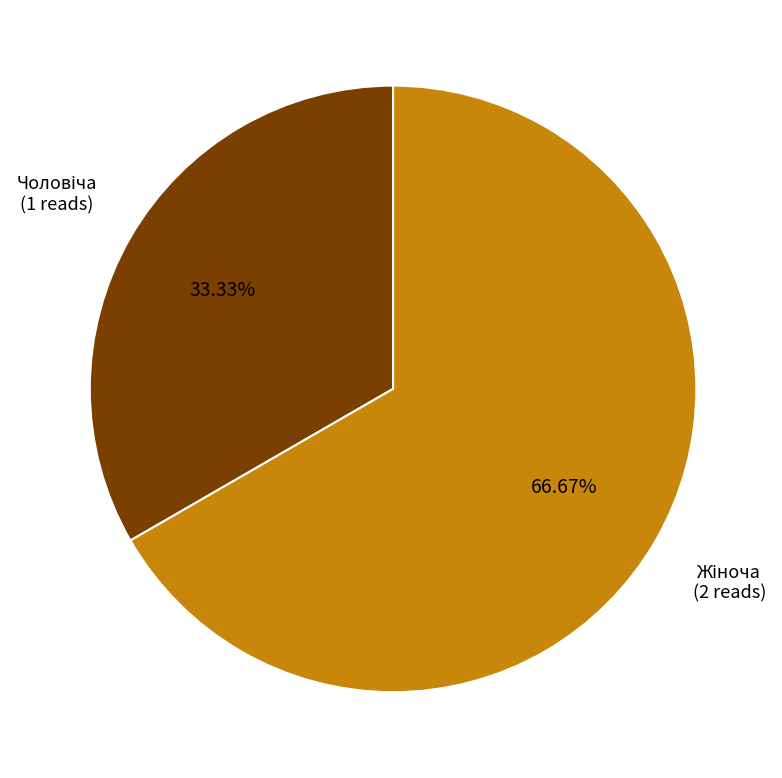

Is there any slice that represents more than half of the pie?

Yes